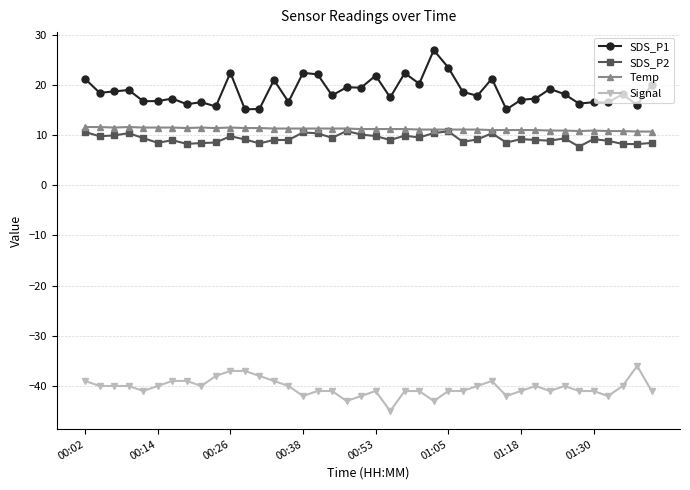

What is the maximum value shown in the chart?

26.9